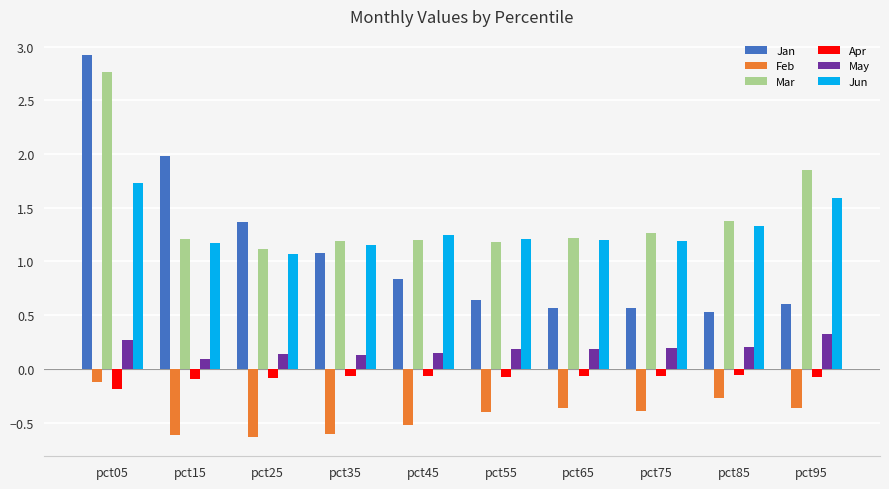

Are the bars grouped side by side (vs. stacked)?

Yes